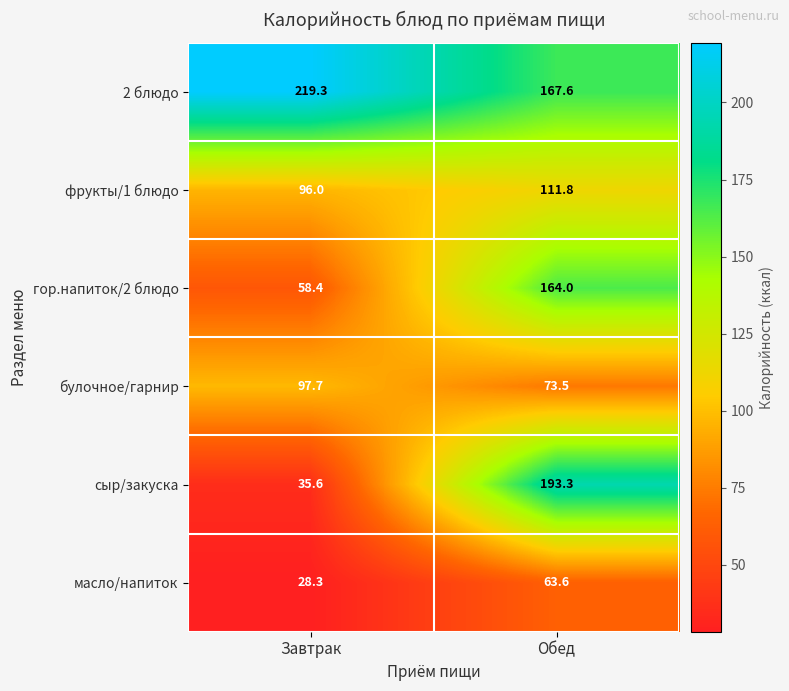

Rank the series at Обед from highest to lowest value.

сыр/закуска, 2 блюдо, гор.напиток/2 блюдо, фрукты/1 блюдо, булочное/гарнир, масло/напиток